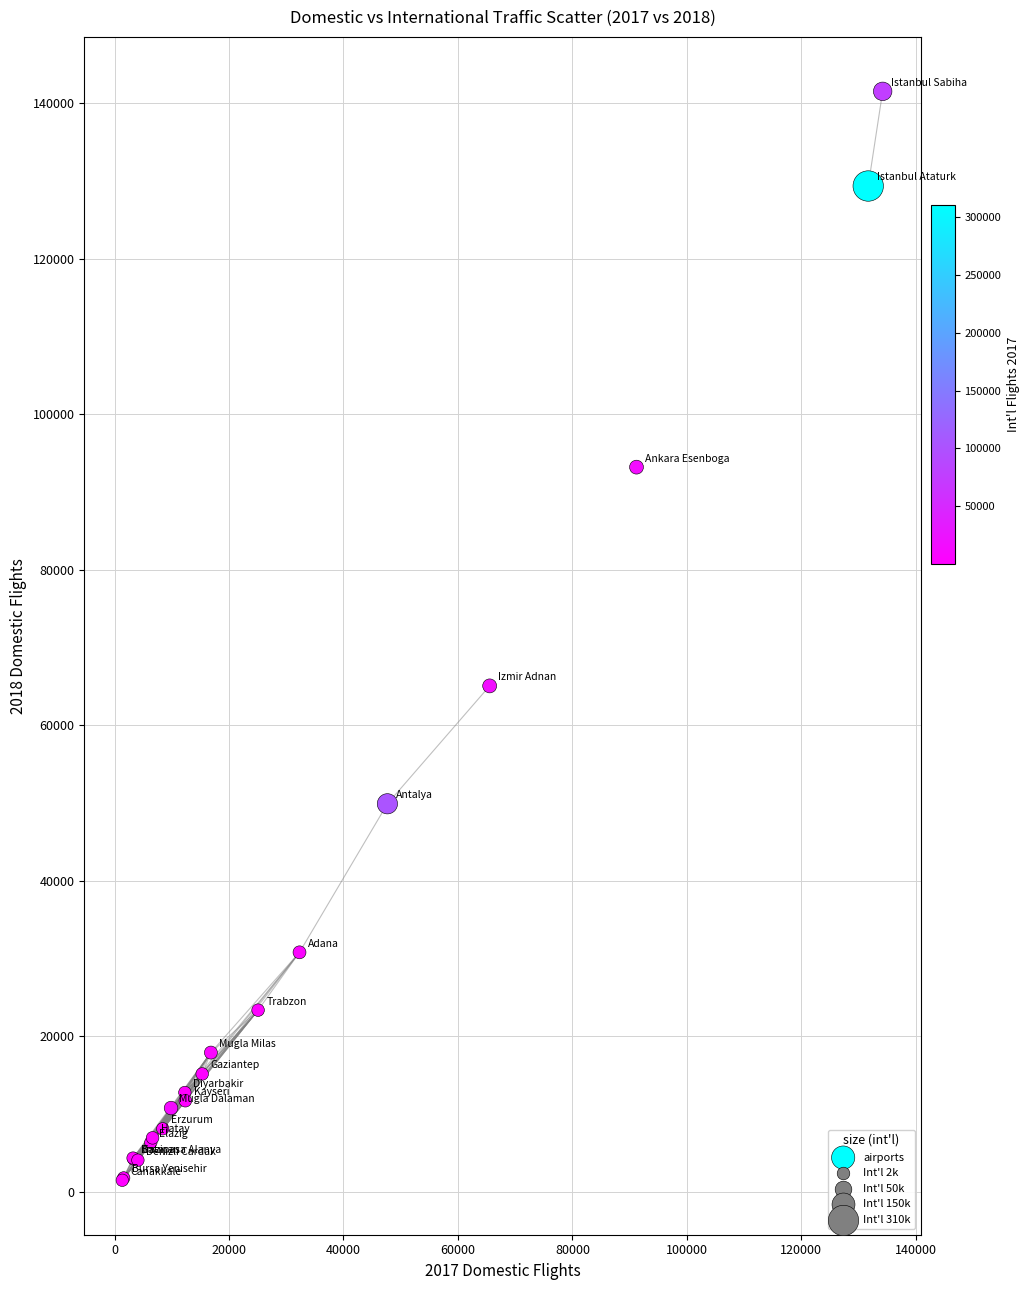

What Y value in the scatter plot is closest to 71504?

65061